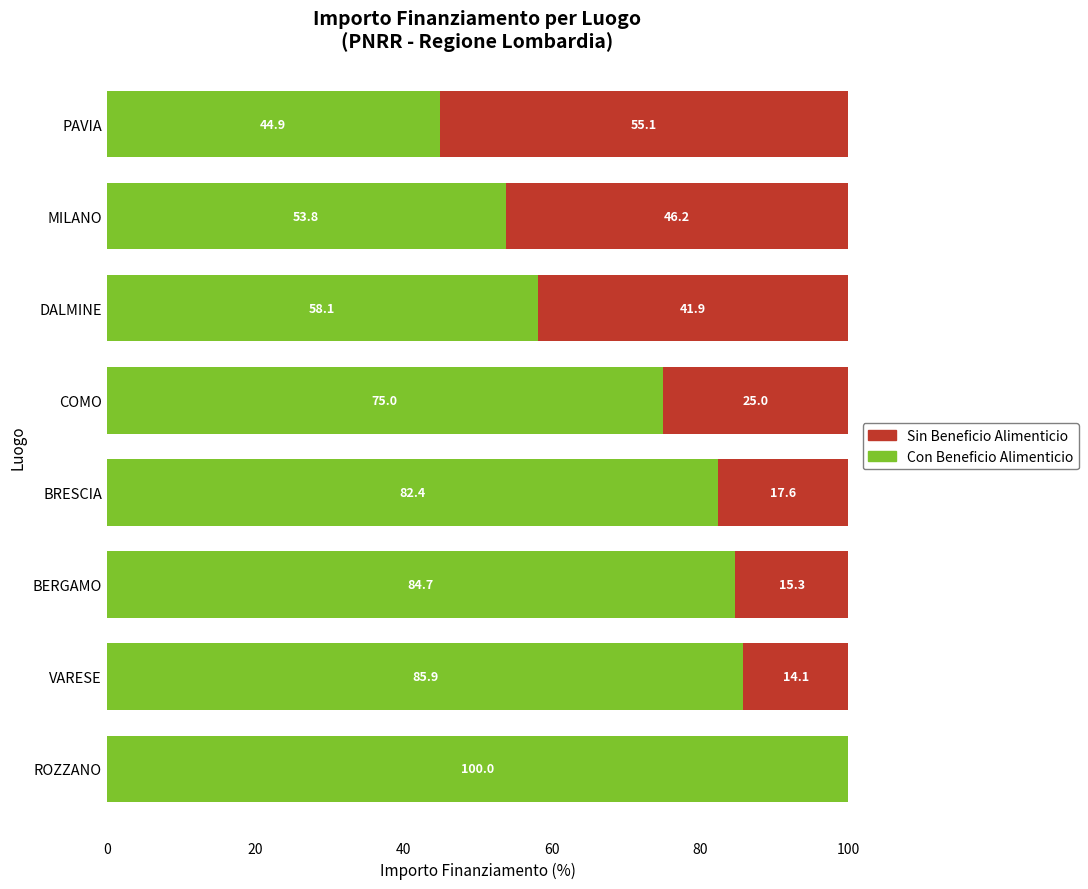

What is the sum of the Con Beneficio Alimenticio values at ROZZANO and PAVIA?

144.9